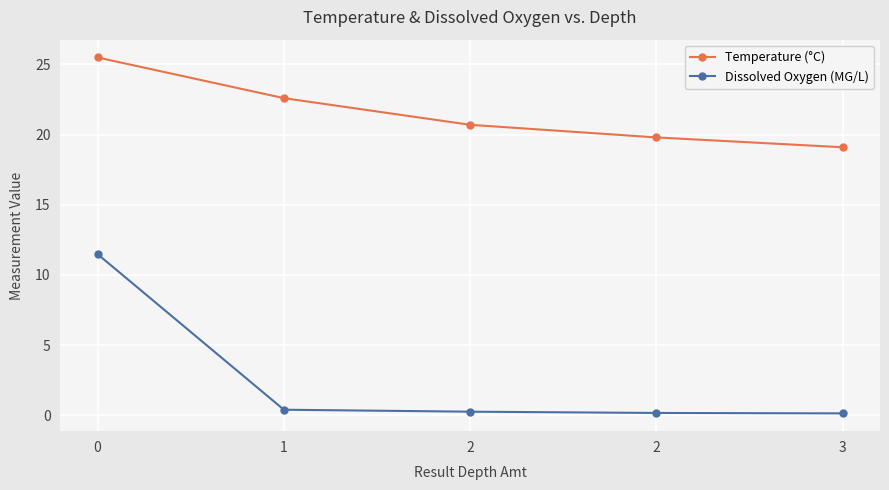

How many categories are shown in the chart?

5